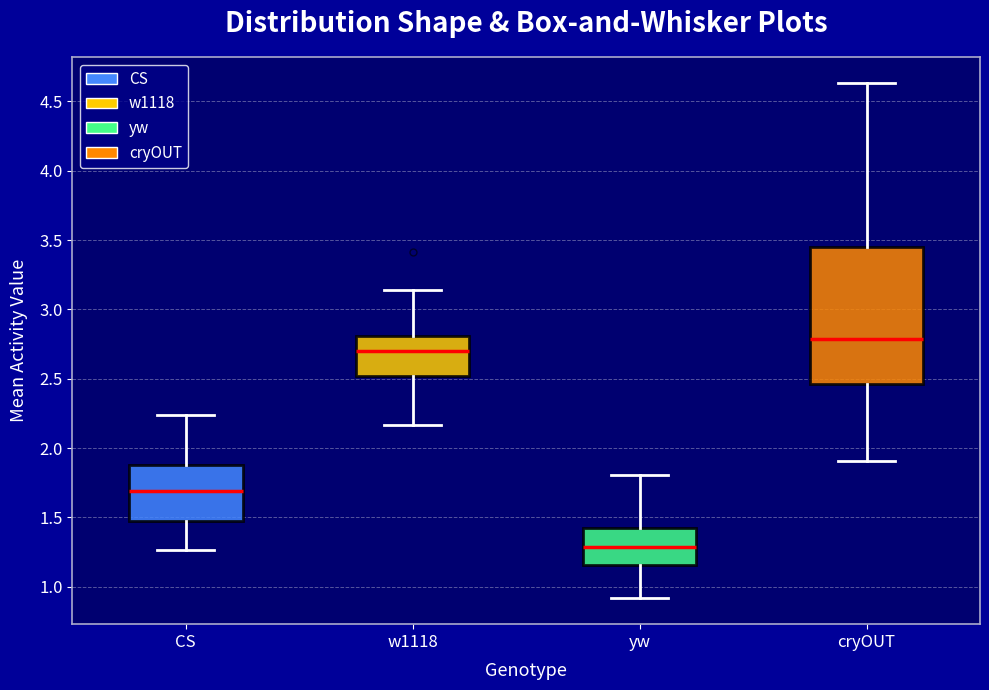

Reading left to right, transcribe this box plot: for each box, give where its median line is, the range the box spans, and where its two whiskers end, as read against the y-axis. The values are not printed on the chart, so give them approximately, as read against the axis.

CS: median 1.70, box 1.50 to 1.90, whiskers 1.25 to 2.25
w1118: median 2.70, box 2.50 to 2.80, whiskers 2.15 to 3.15
yw: median 1.30, box 1.15 to 1.40, whiskers 0.90 to 1.80
cryOUT: median 2.80, box 2.45 to 3.45, whiskers 1.90 to 4.65